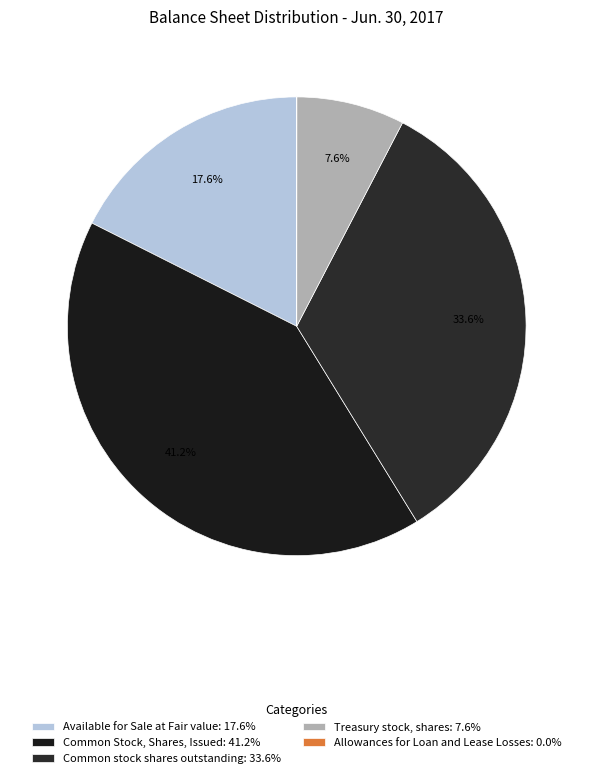

Combined, what portion of the pie is Available for Sale at Fair value and Treasury stock, shares?

25.2%